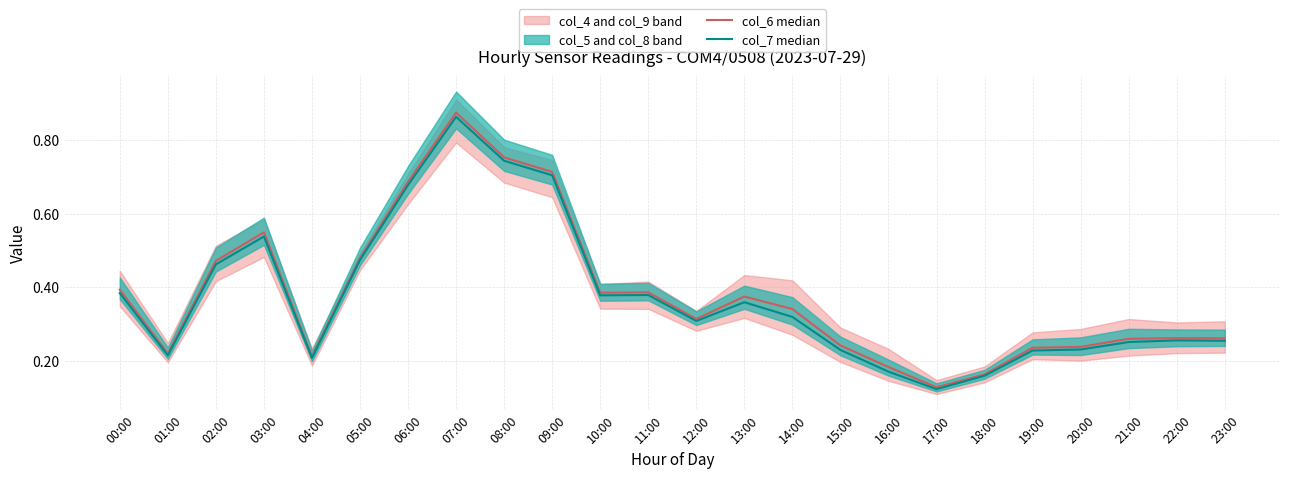

Does the chart display data point markers on the line(s)?

No